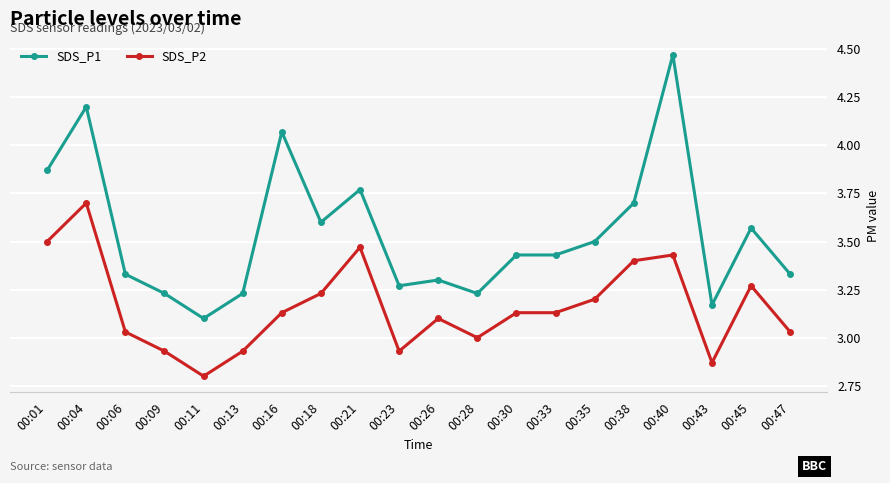

Which series has the largest total across all categories?

SDS_P1